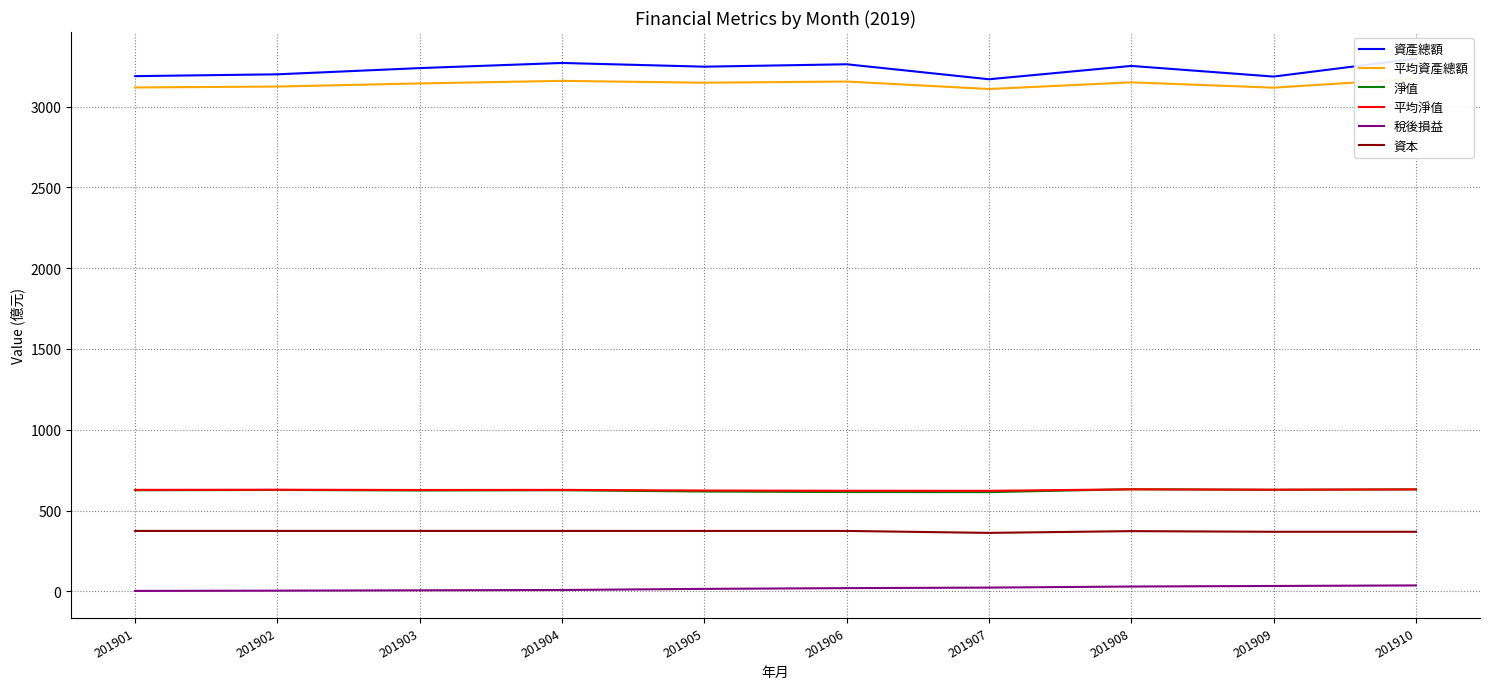

At which category is the sum across all series the highest?

201910